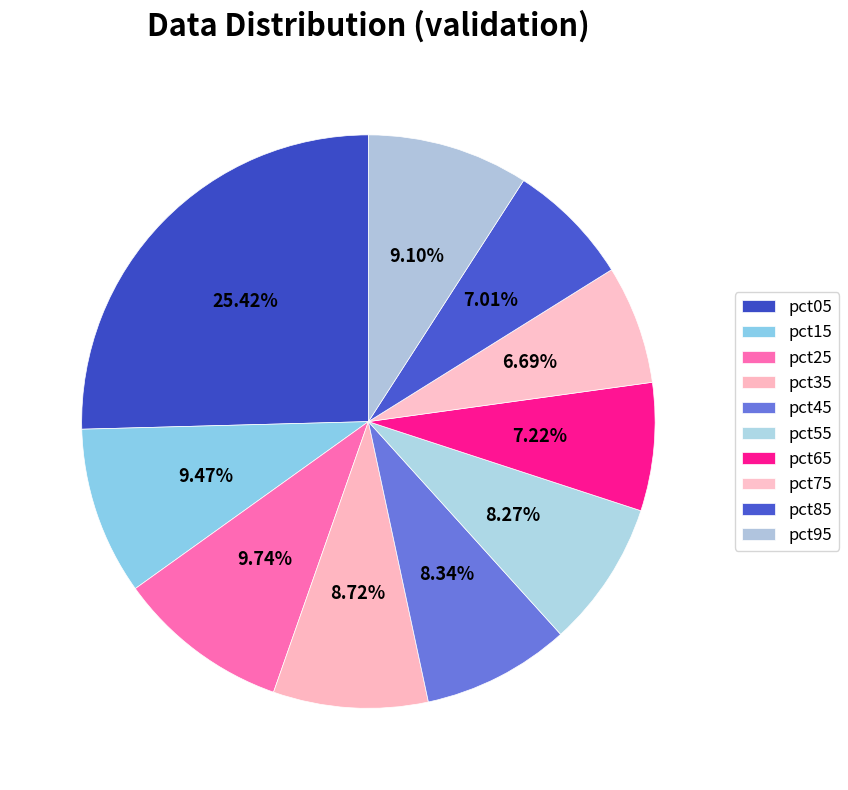

Count the number of slices in the pie.

10